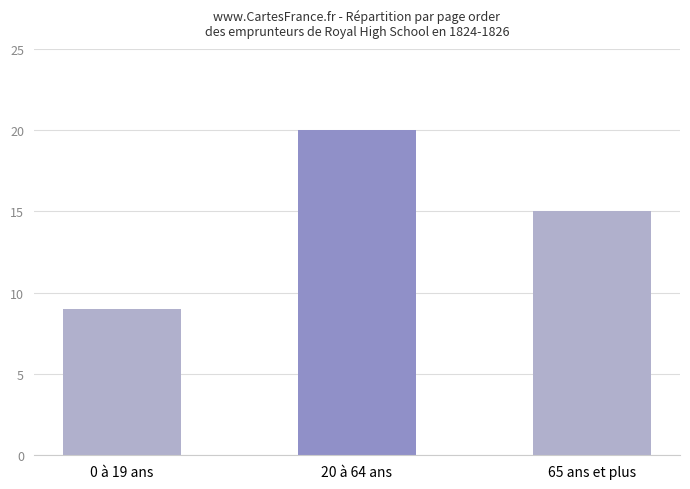

True or false: the data shows 15 at 65 ans et plus.

True